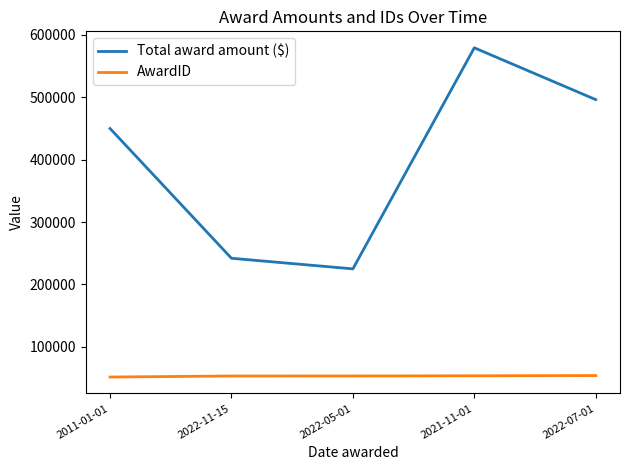

The value of Total award amount ($) at 2022-11-15 is 357713. True or false?

False